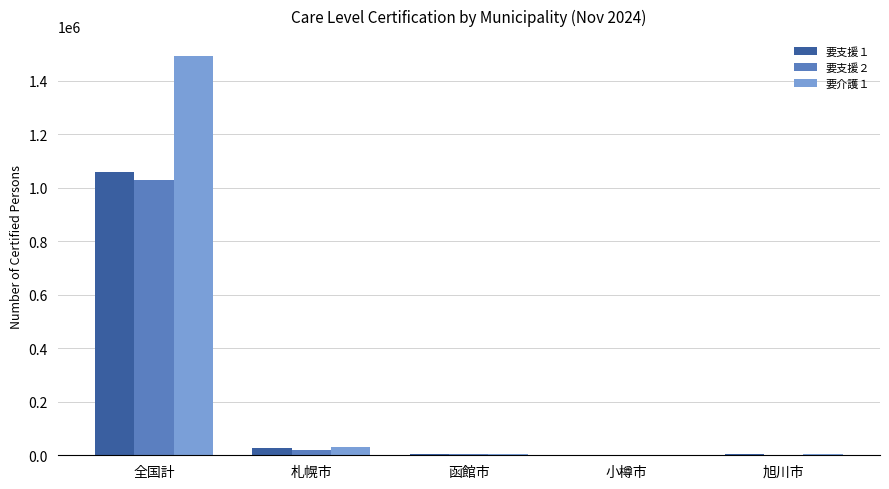

Is the value of 要介護１ at 札幌市 greater than the value of 要支援２ at 全国計?

No